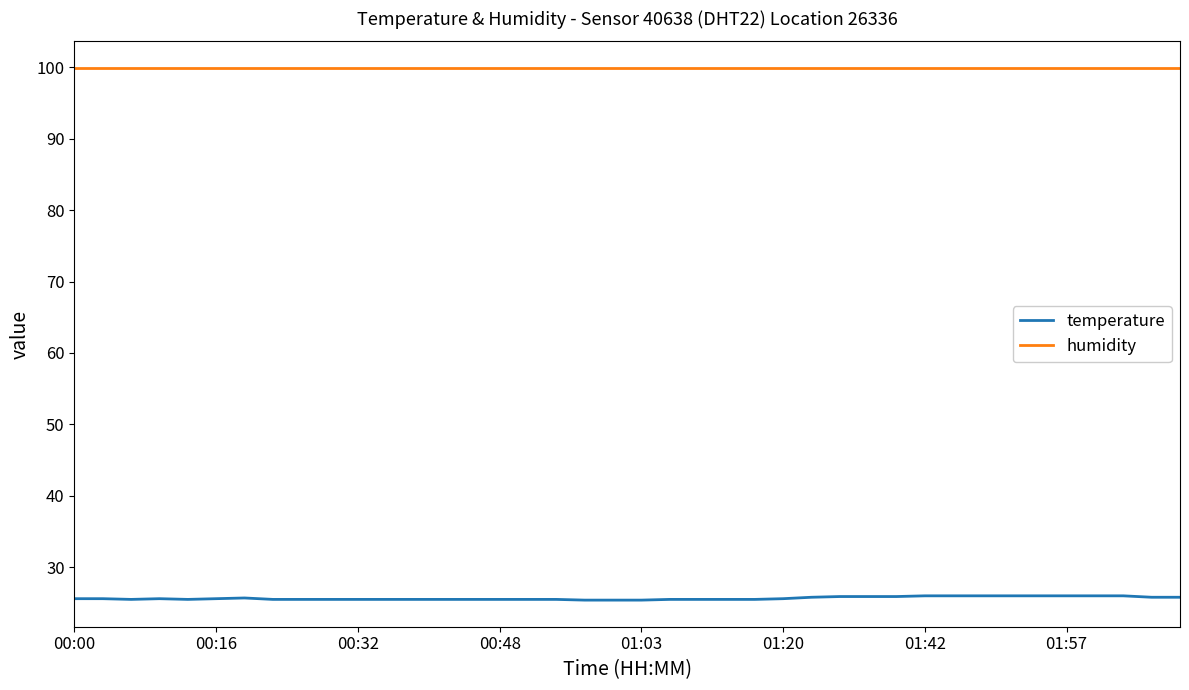

Is this an area chart (filled region under the line)?

No